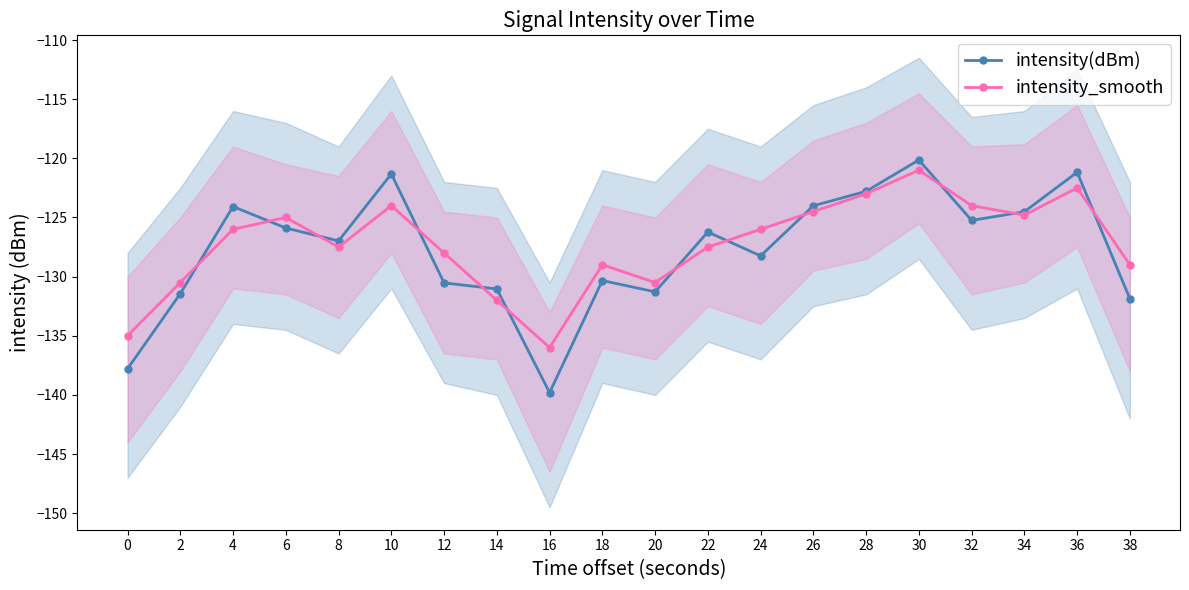

Reading right to left, extract all data points from this chart.

intensity(dBm): -131.9	-121.2	-124.5	-125.2	-120.1	-122.8	-124.0	-128.2	-126.2	-131.3	-130.3	-139.8	-131.0	-130.5	-121.3	-127.0	-125.9	-124.1	-131.4	-137.8
intensity_smooth: -129.0	-122.5	-124.8	-124.0	-121.0	-123.0	-124.5	-126.0	-127.5	-130.5	-129.0	-136.0	-132.0	-128.0	-124.0	-127.5	-125.0	-126.0	-130.5	-135.0